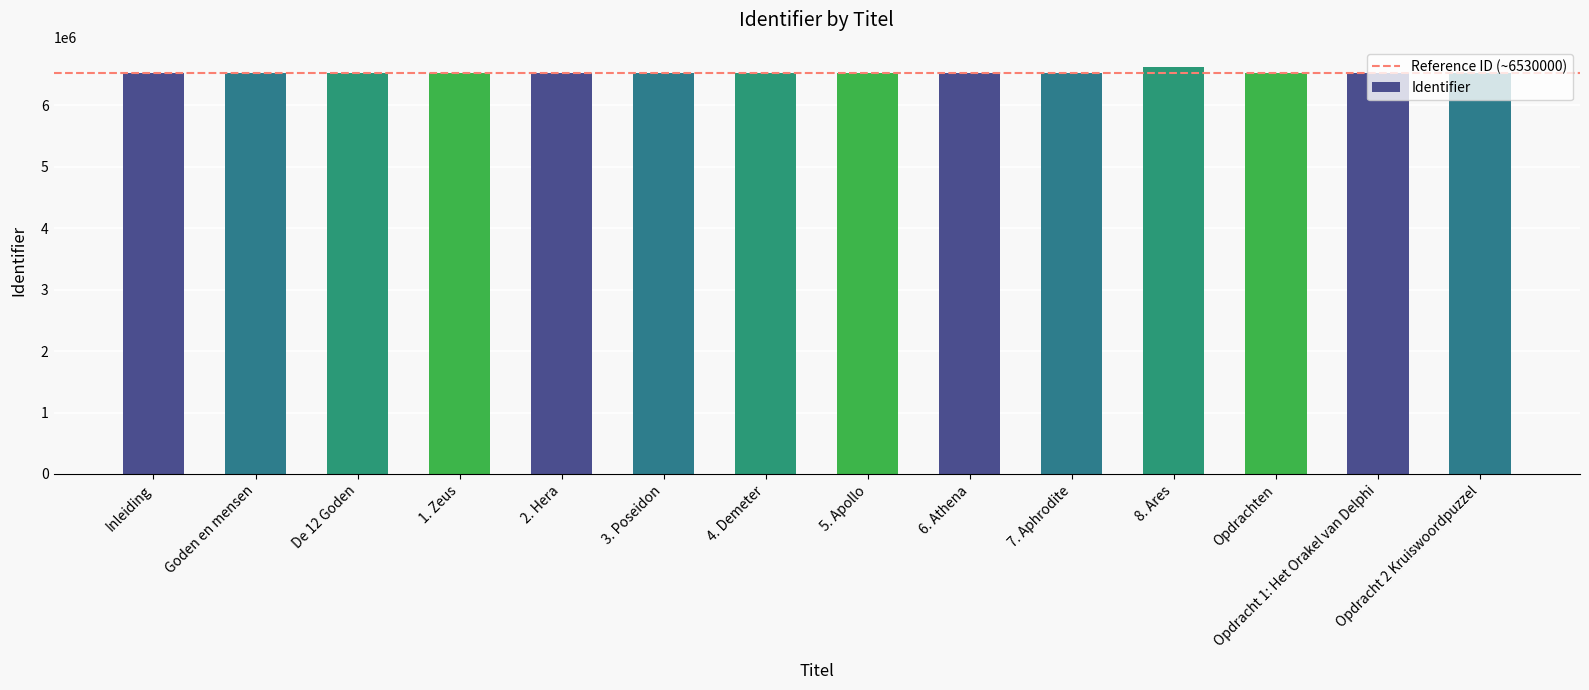

What is the maximum value shown in the chart?

6622646